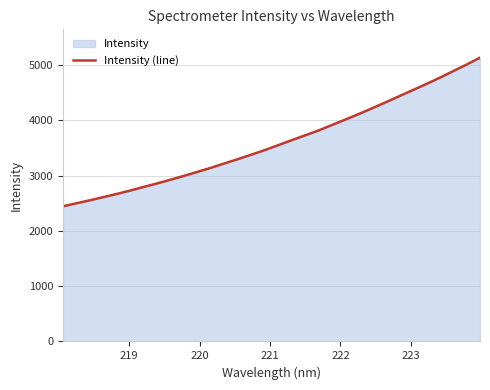

What is the difference between the maximum and minimum values?

2686.6